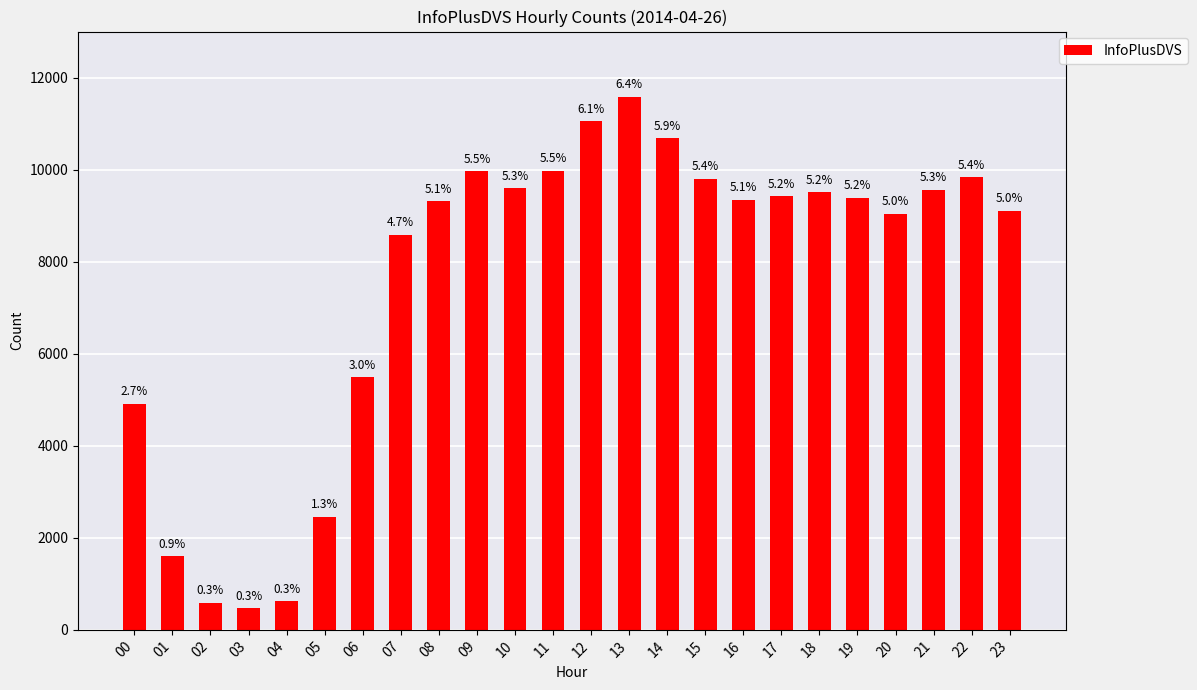

How many bars are there in total?

24